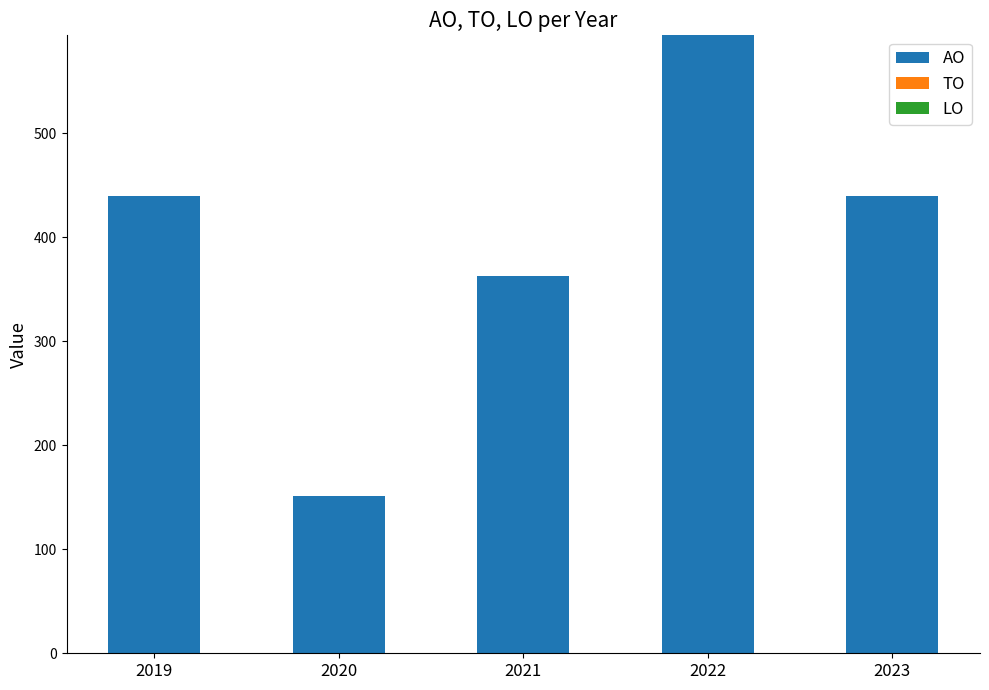

Which has a higher value, 2019 or 2021?

2019